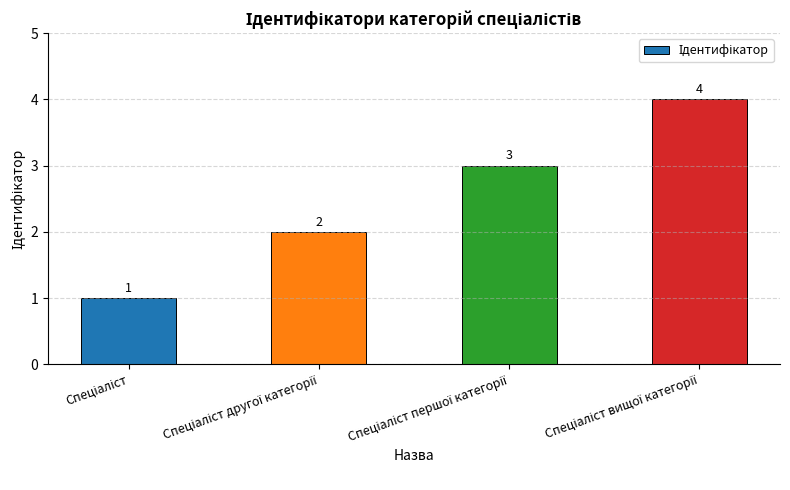

What is the greatest value displayed?

4